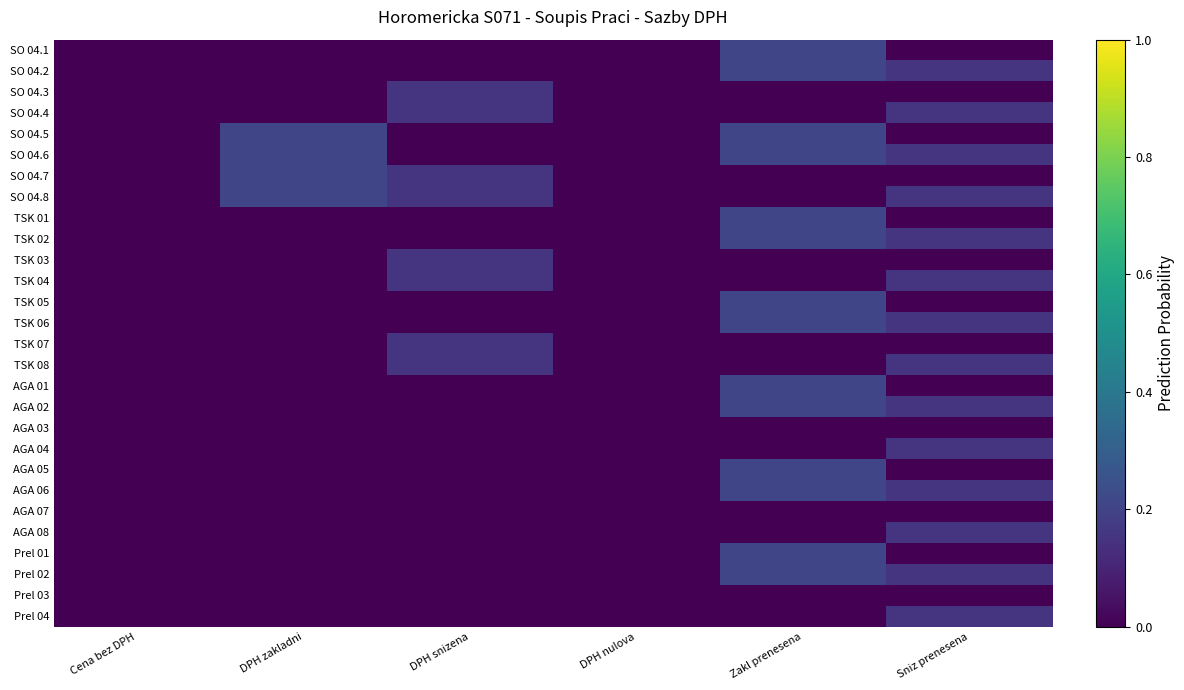

At how many categories does at least one series exceed 0?

4